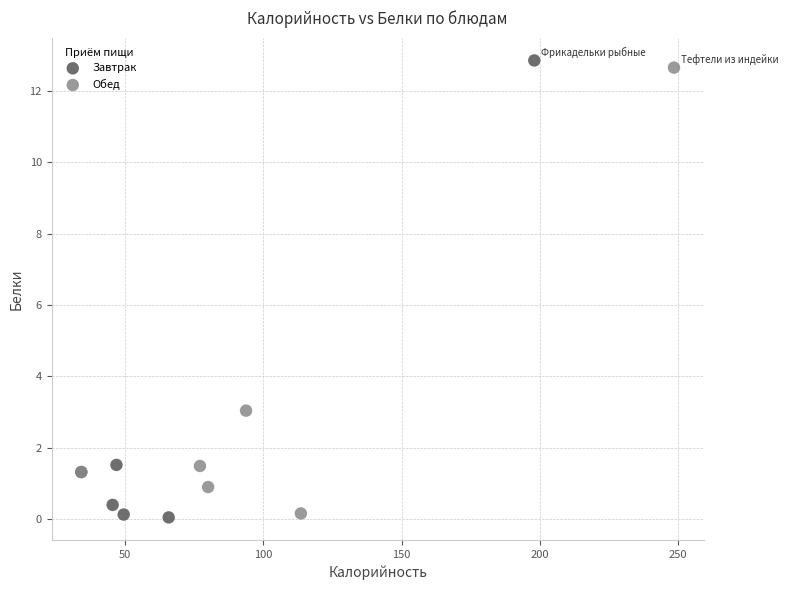

Which series has the largest Y range (max minus min)?

Завтрак